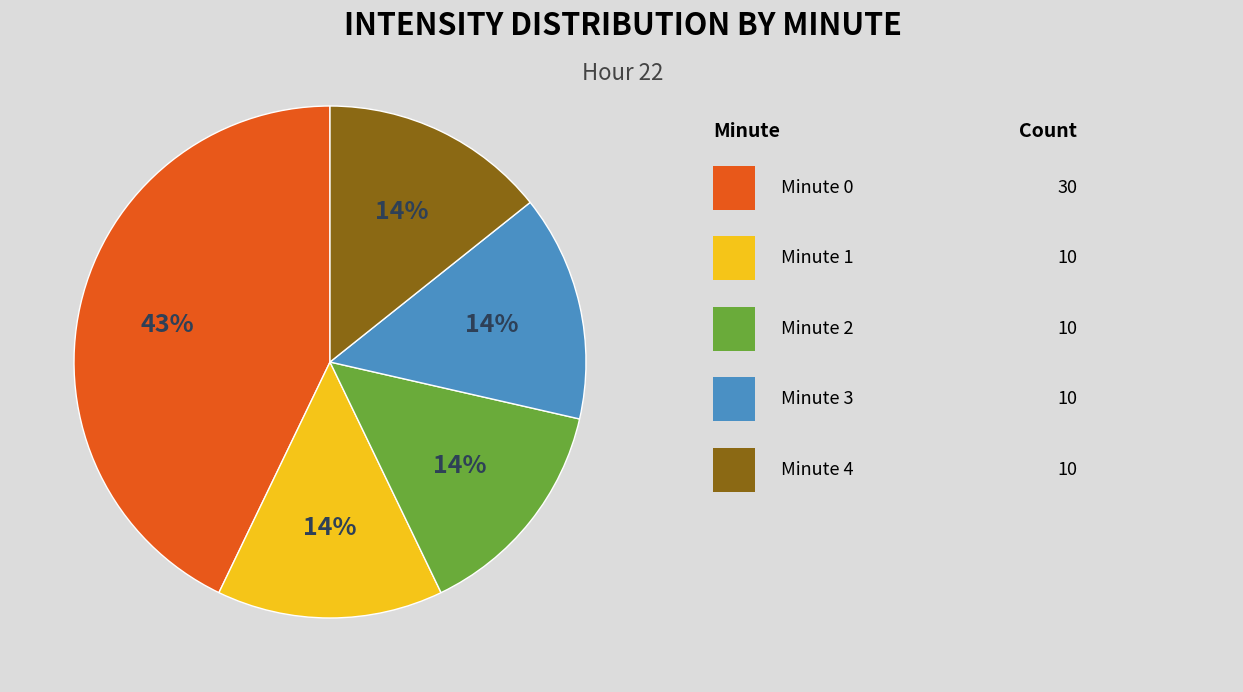

How many segments does this pie chart have?

5